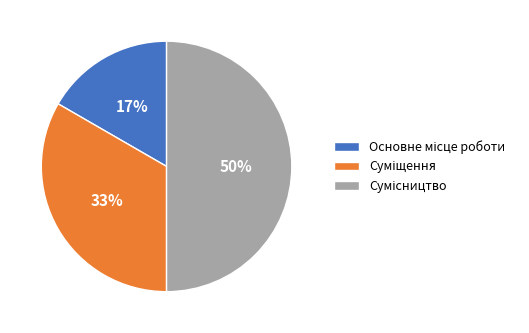

To the nearest percent, what is the average slice percentage?

33%